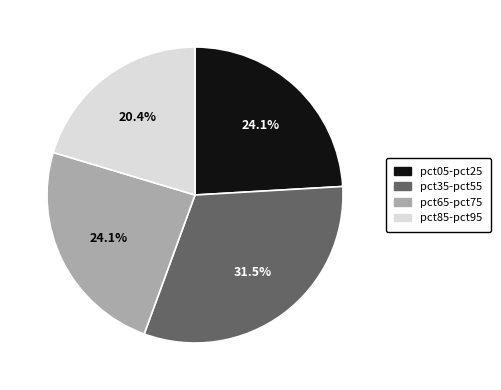

Does any single category account for the majority?

No